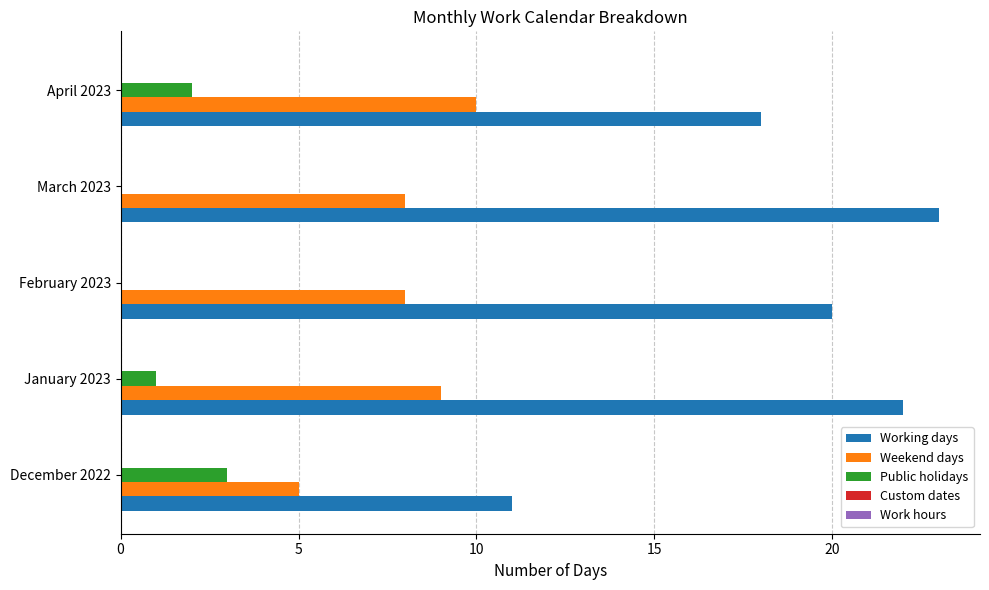

At which label does Weekend days reach its peak?

April 2023